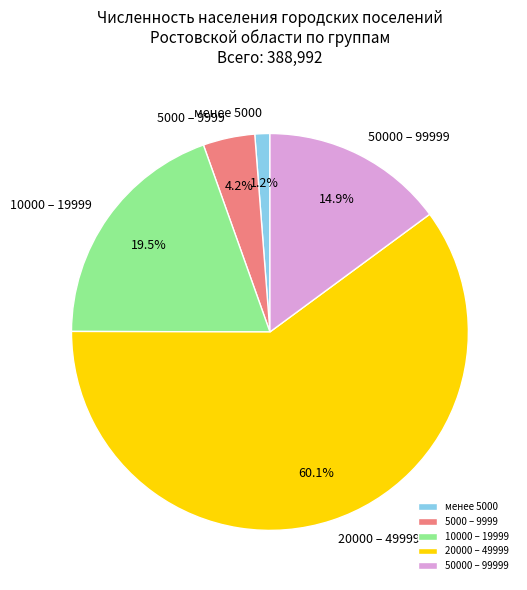

Is the sum of 20000 – 49999 and 5000 – 9999 greater than half?

Yes